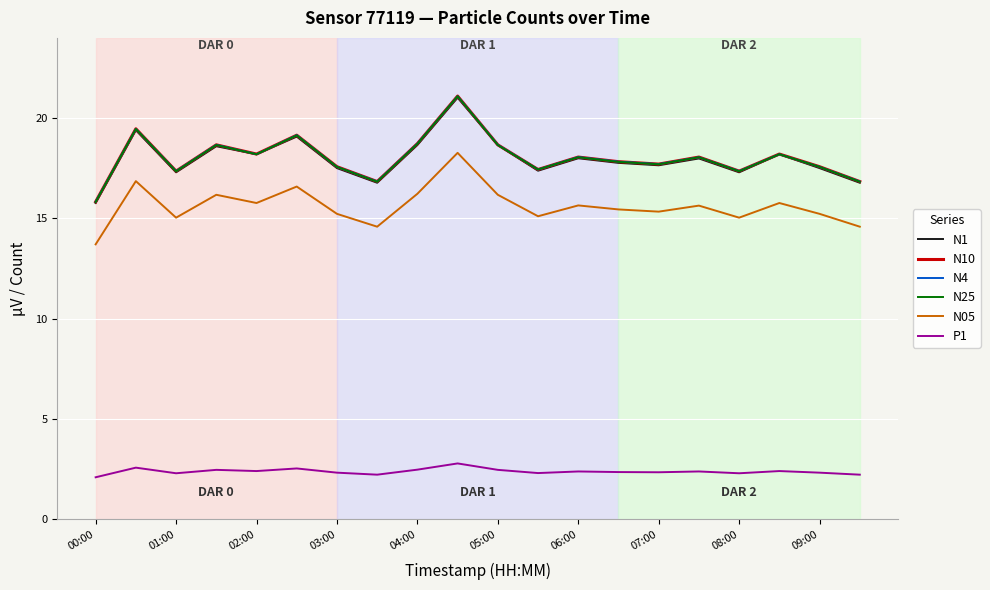

What is the minimum value shown in the chart?

2.1